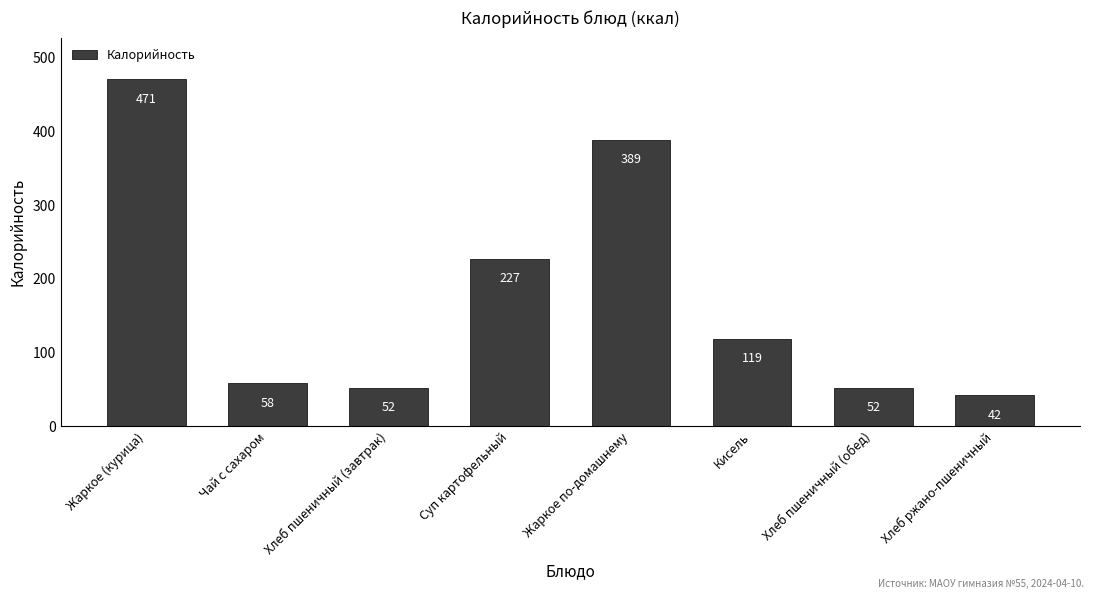

What is the maximum value shown in the chart?

470.8